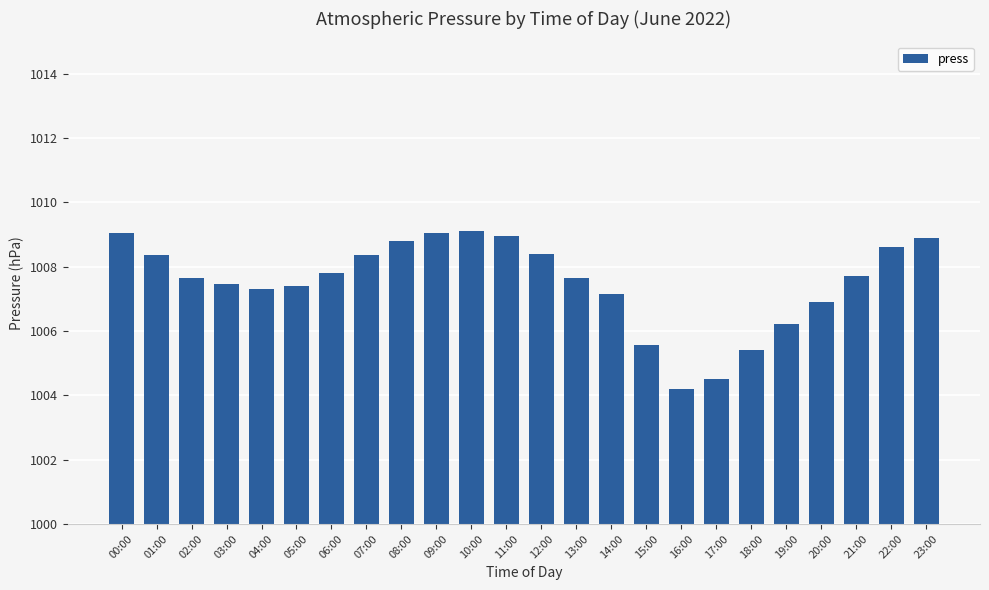

Between 22:00 and 02:00, which is larger?

22:00